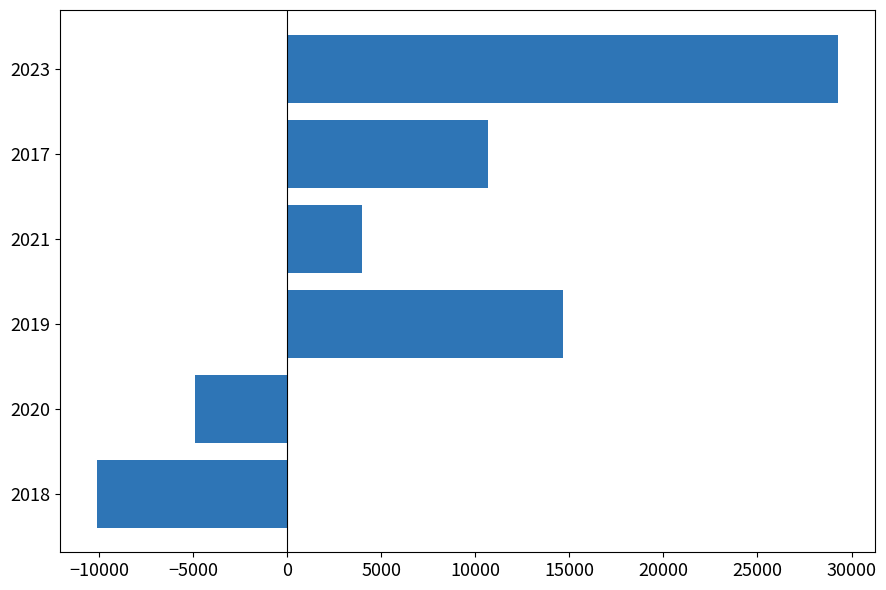

Rank the categories by value from lowest to highest.

2018, 2020, 2021, 2017, 2019, 2023